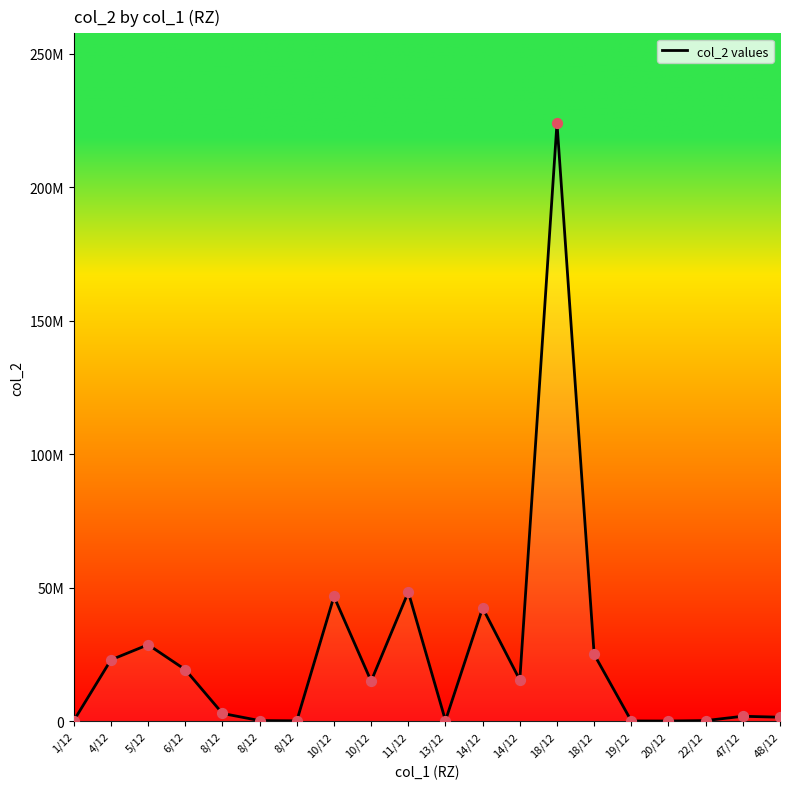

What is the change in value from 8/12 to 14/12?

+12546791.0